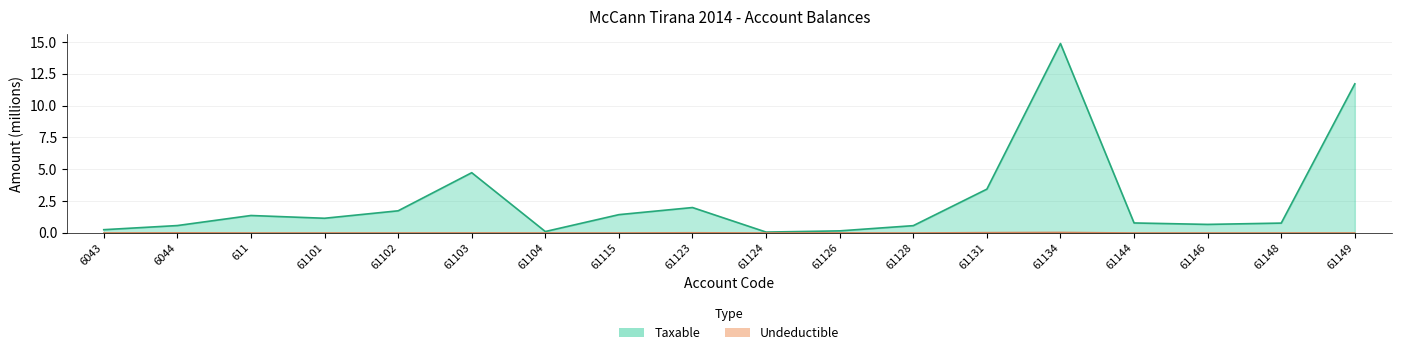

True or false: Undeductible and Taxable cross at least once.

False